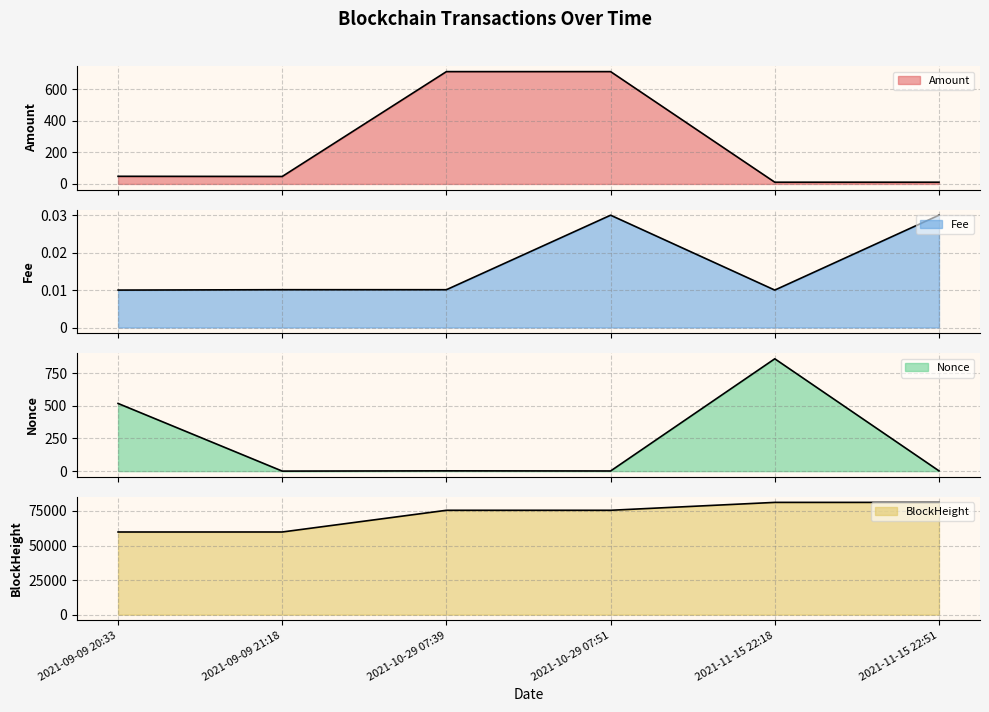

At which label does Fee reach its peak?

2021-10-29 07:51